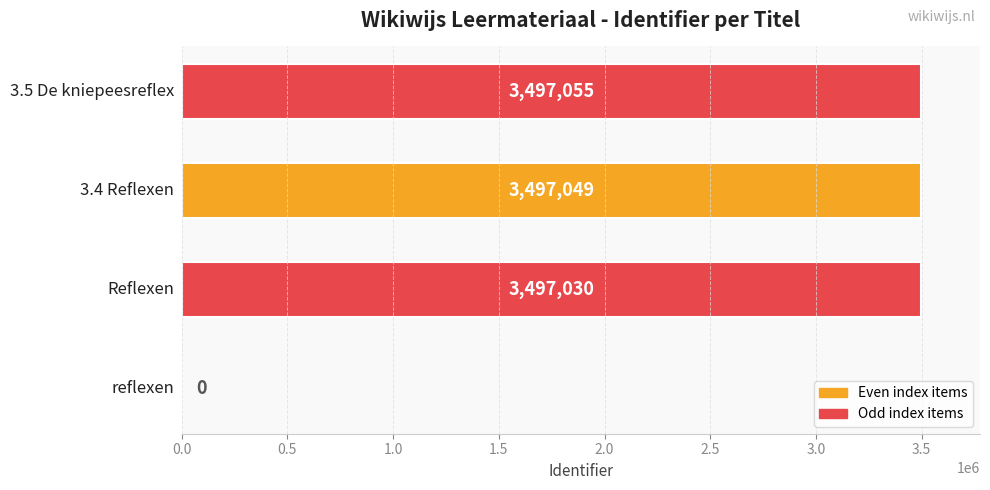

What is the maximum value shown in the chart?

3497055